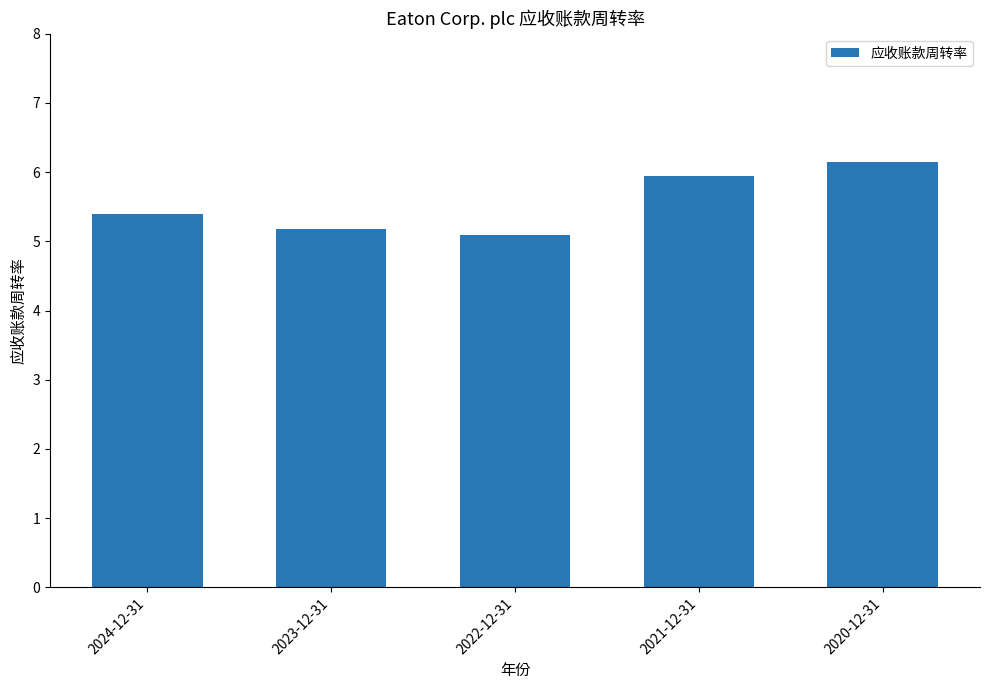

What is the sum of all values?

27.8